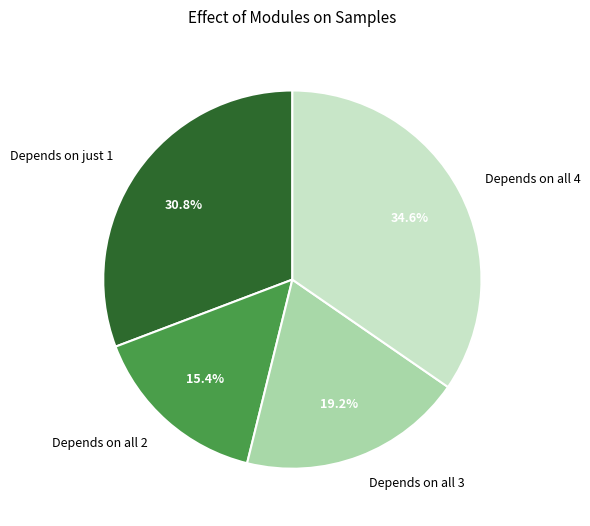

To the nearest percent, what is the average slice percentage?

25%